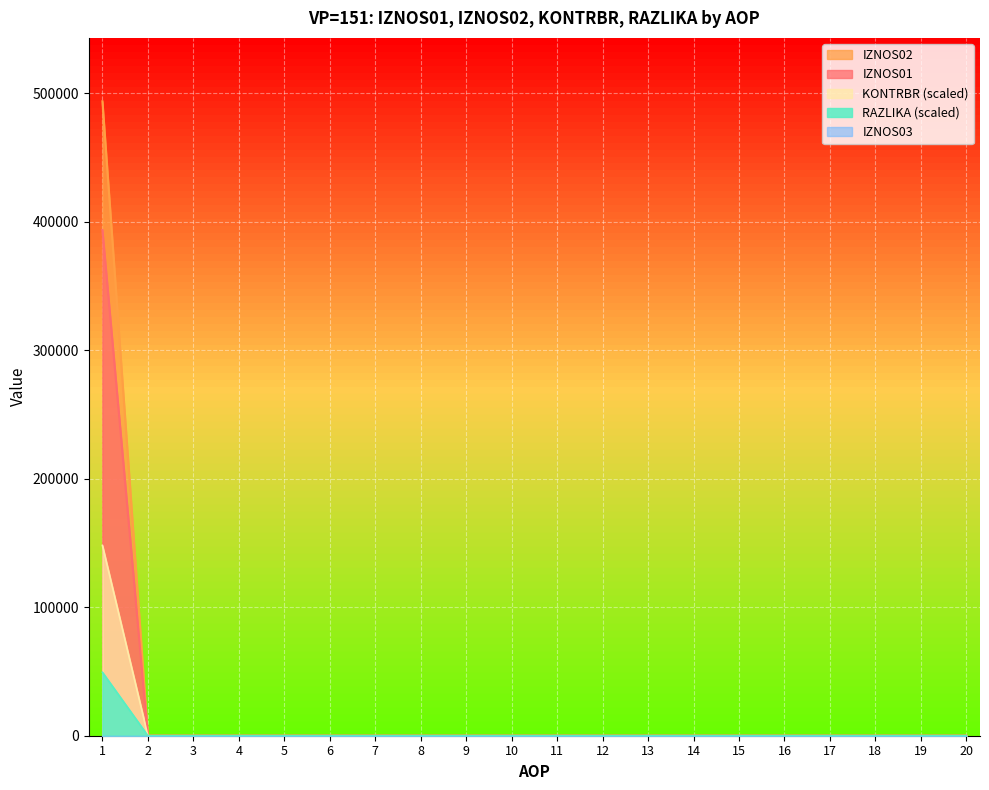

The value of IZNOS01 at 10 is 0.0. True or false?

True